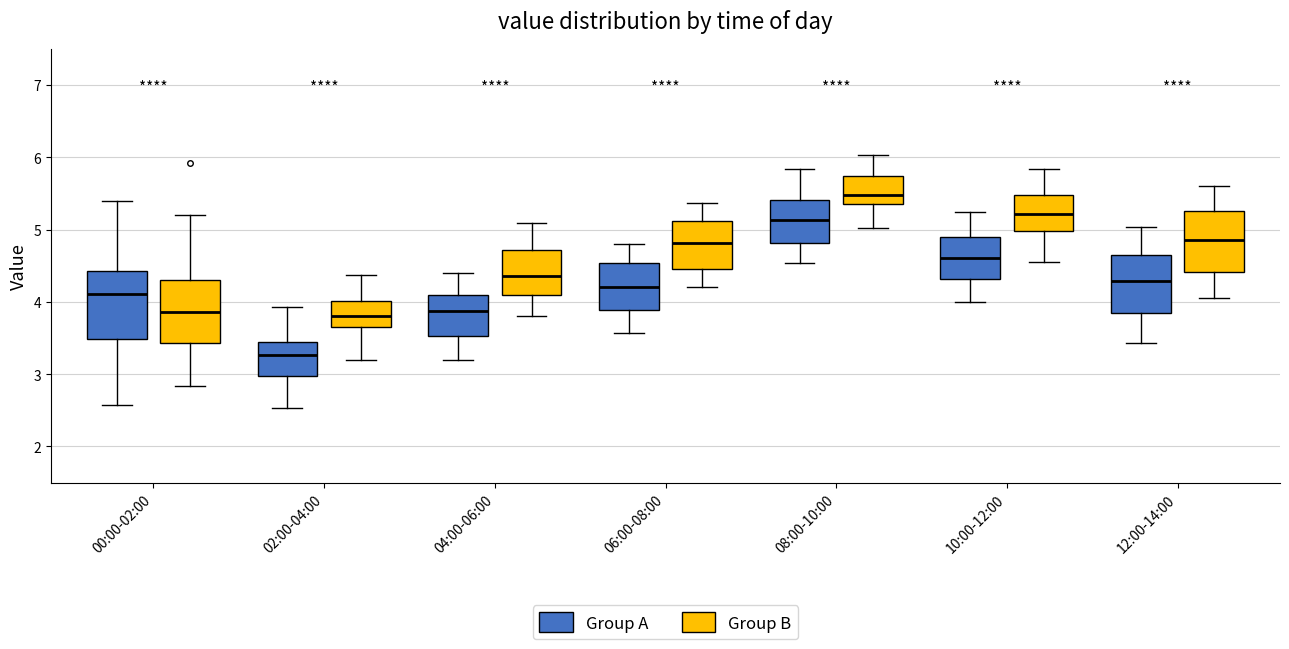

Where is the upper edge of the box for 12:00-14:00 (Group B) on the y-axis? The values are not printed on the chart, so give them approximately, as read against the axis.

5.3